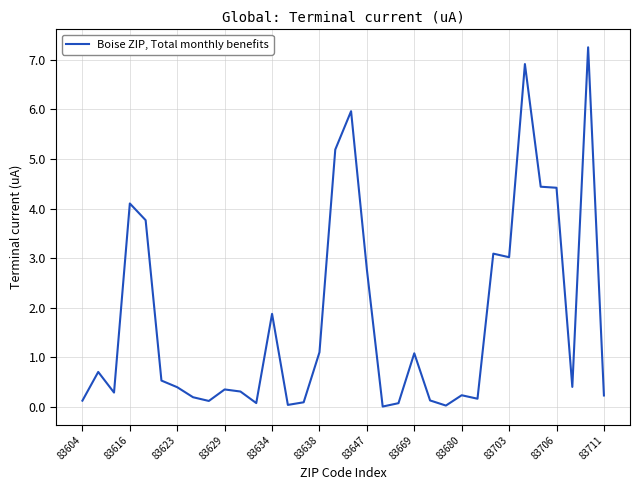

List the labels in order of value, largest first.

32, 28, 17, 16, 29, 30, 83629, 83634, 26, 27, 18, 12, 15, 21, 83616, 83638, 31, 83647, 83703, 83706, 83623, 24, 33, 83669, 25, 22, 83604, 83680, 14, 83711, 20, 13, 23, 19